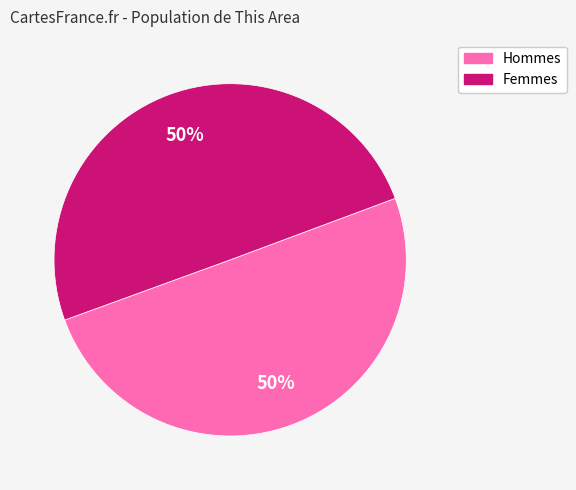

To the nearest percent, what is the average slice percentage?

50%